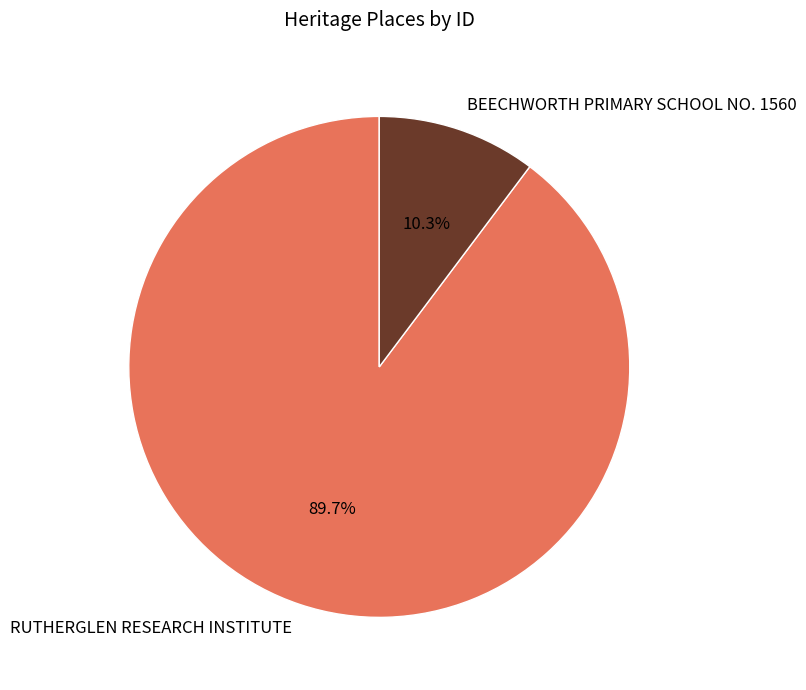

To the nearest percent, what portion does BEECHWORTH PRIMARY SCHOOL NO. 1560 represent?

10%